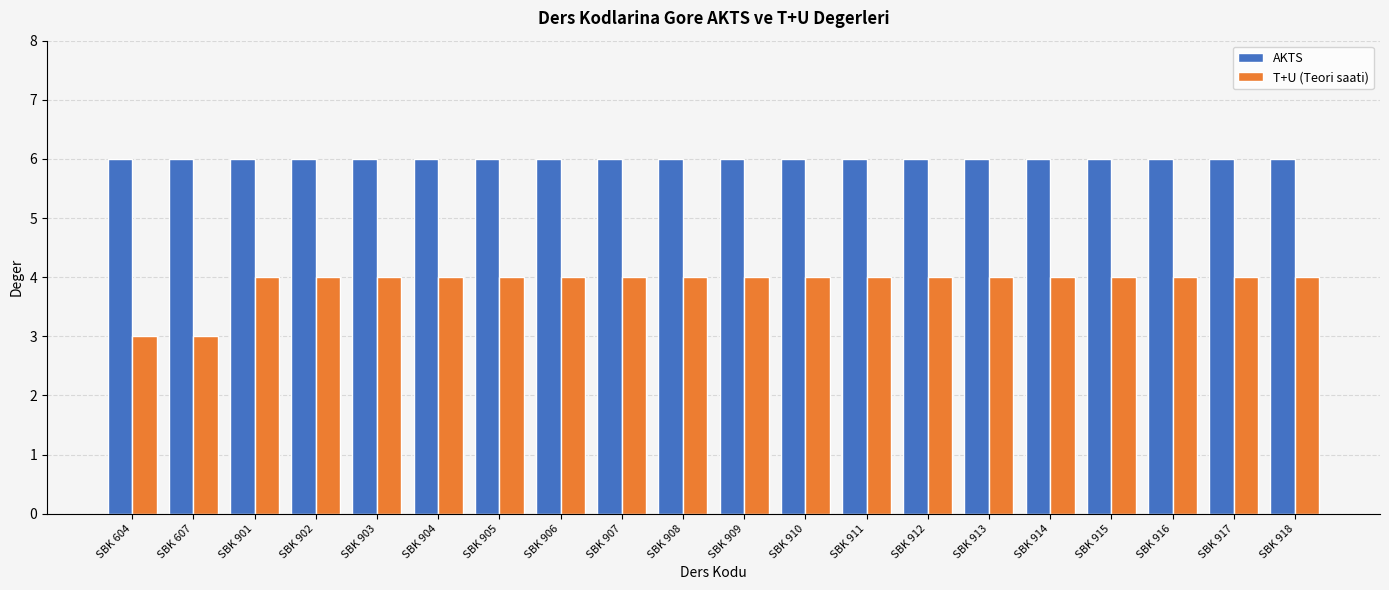

What is the total value across all series at SBK 910?

10